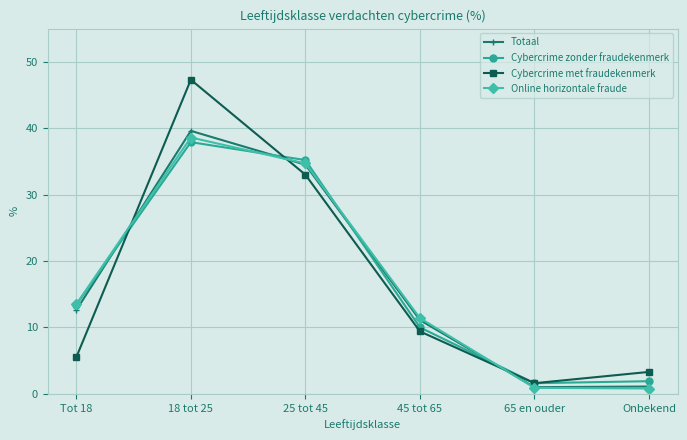

At how many categories does at least one series exceed 24?

2